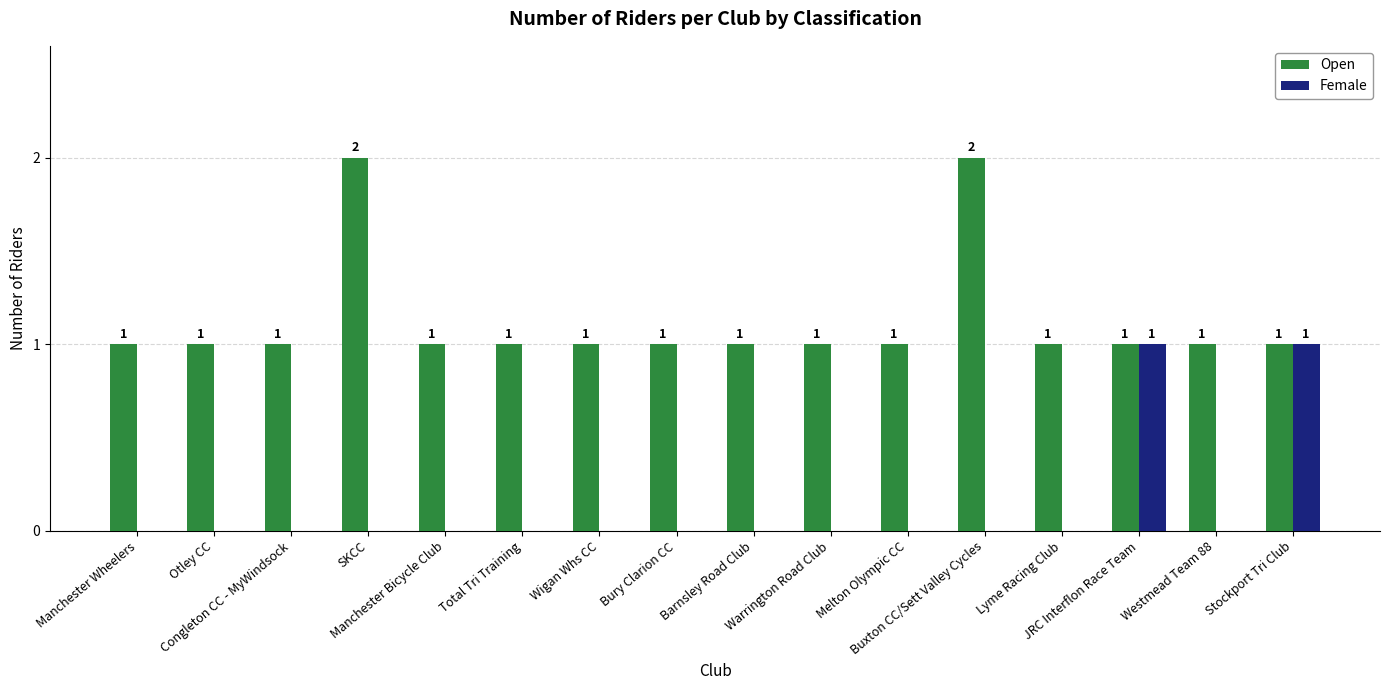

Reading left to right, transcribe all the data shown in this chart.

Open: 1	1	1	2	1	1	1	1	1	1	1	2	1	1	1	1
Female: 0	0	0	0	0	0	0	0	0	0	0	0	0	1	0	1